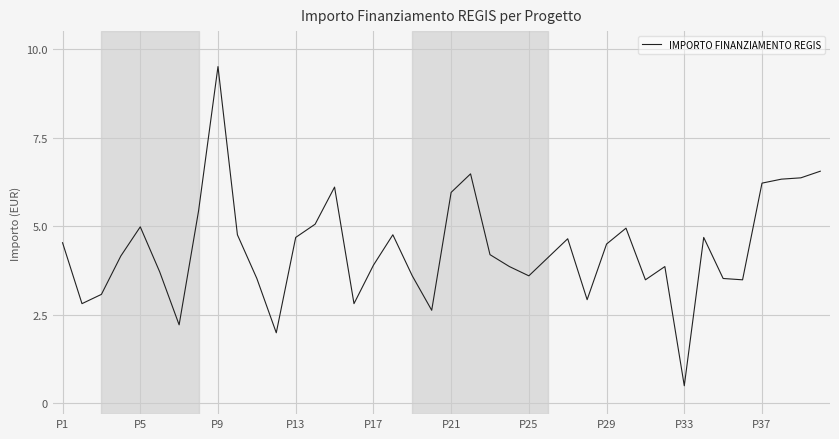

Is this an area chart (filled region under the line)?

No